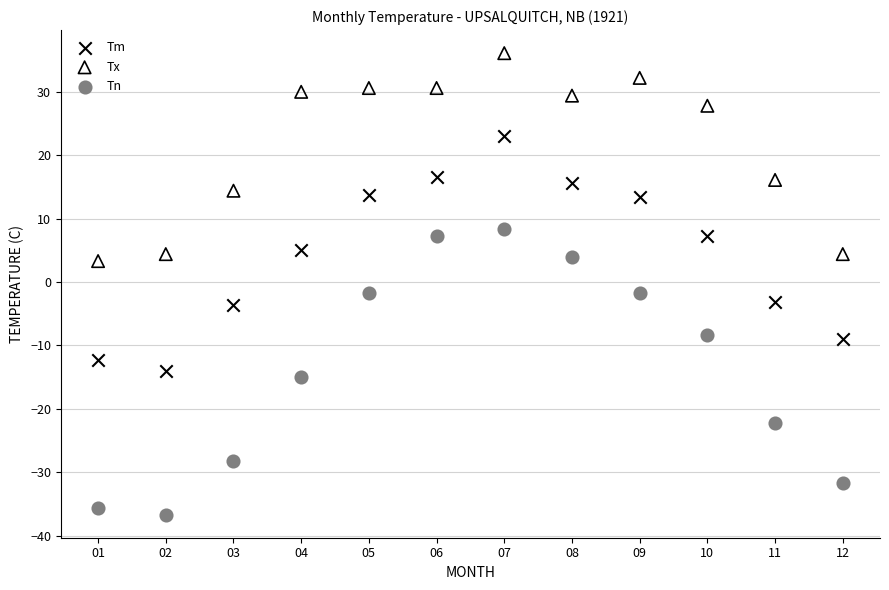

Across all data points, what is the range of Y values (max minus min)?

72.8